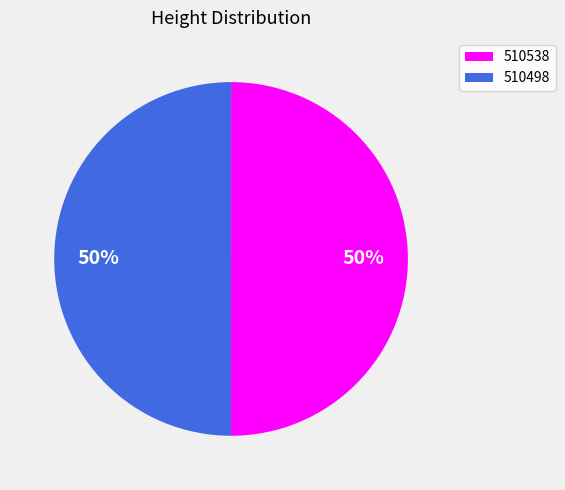

What is the ratio of the value at 510498 to the value at 510538?

1.0